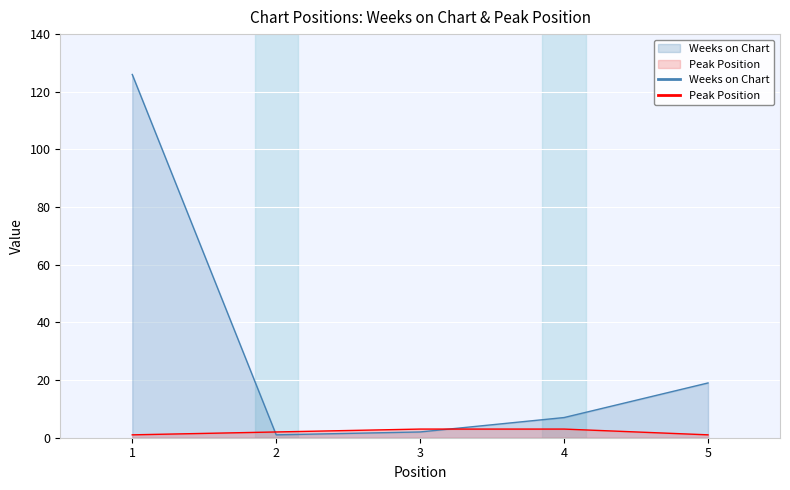

Which series has the largest total across all categories?

Weeks on Chart